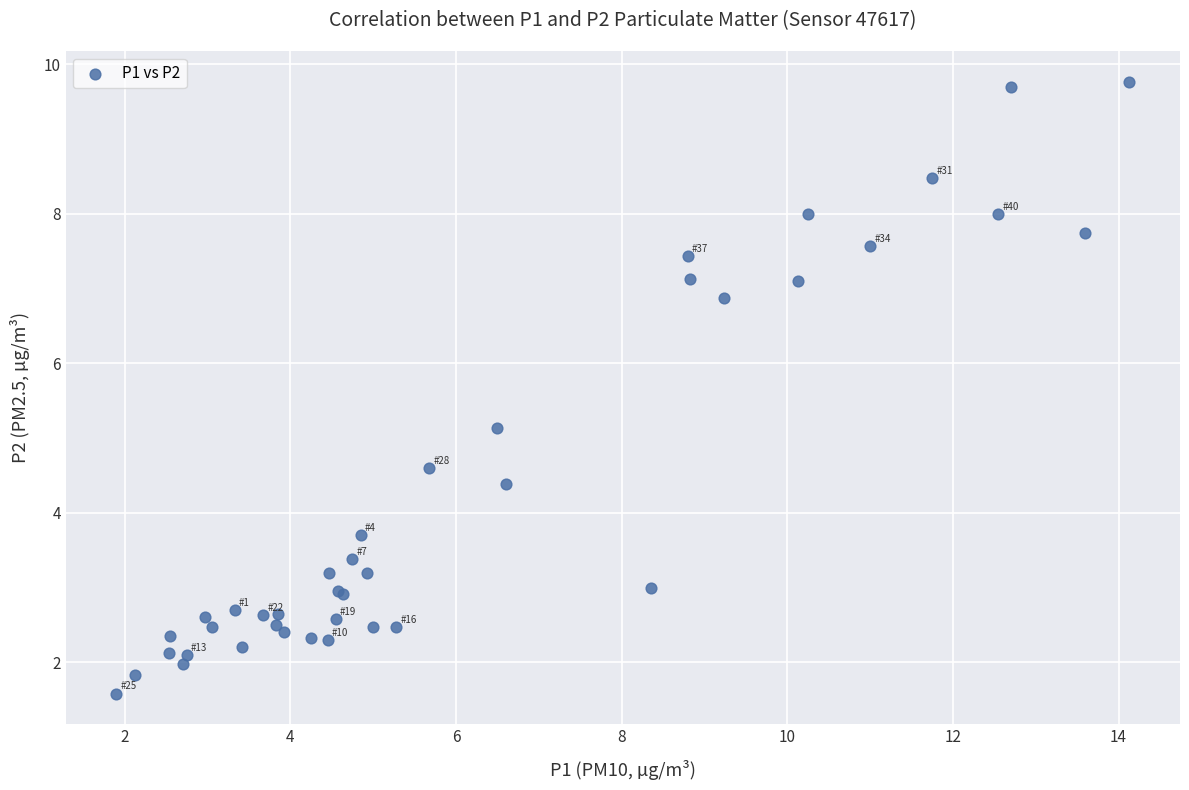

What Y value in the scatter plot is closest to 5?

5.1